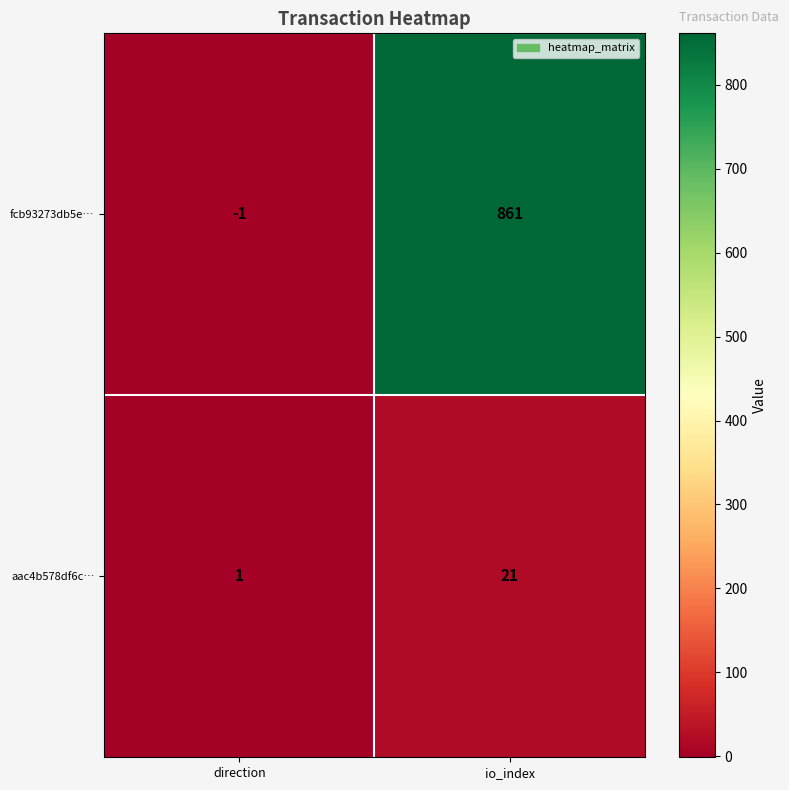

Which series has the widest spread of values?

fcb93273db5e…